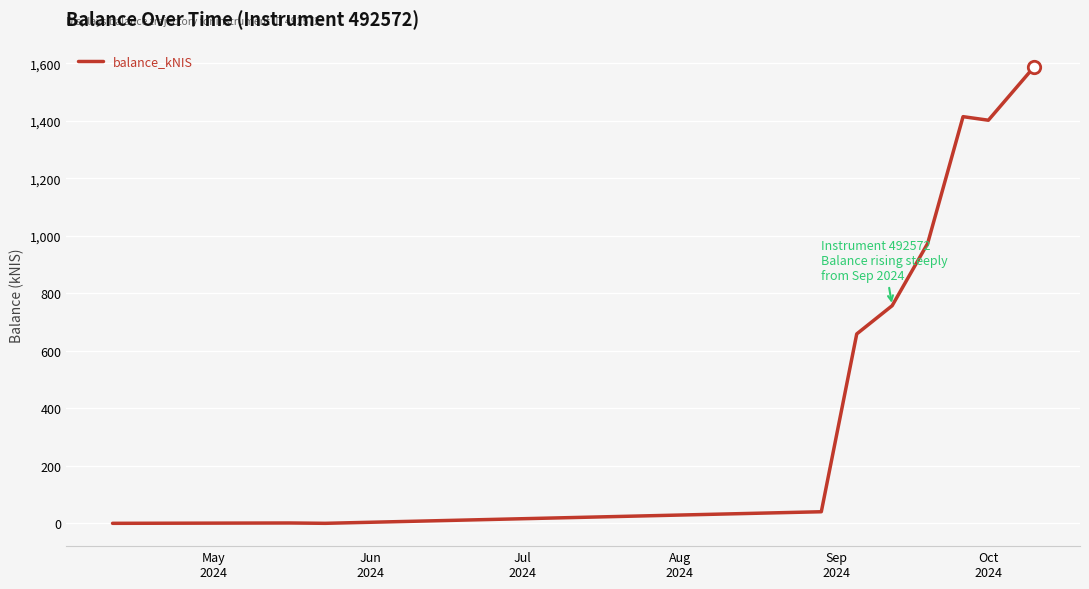

What is the difference between the maximum and minimum values?

1587.2